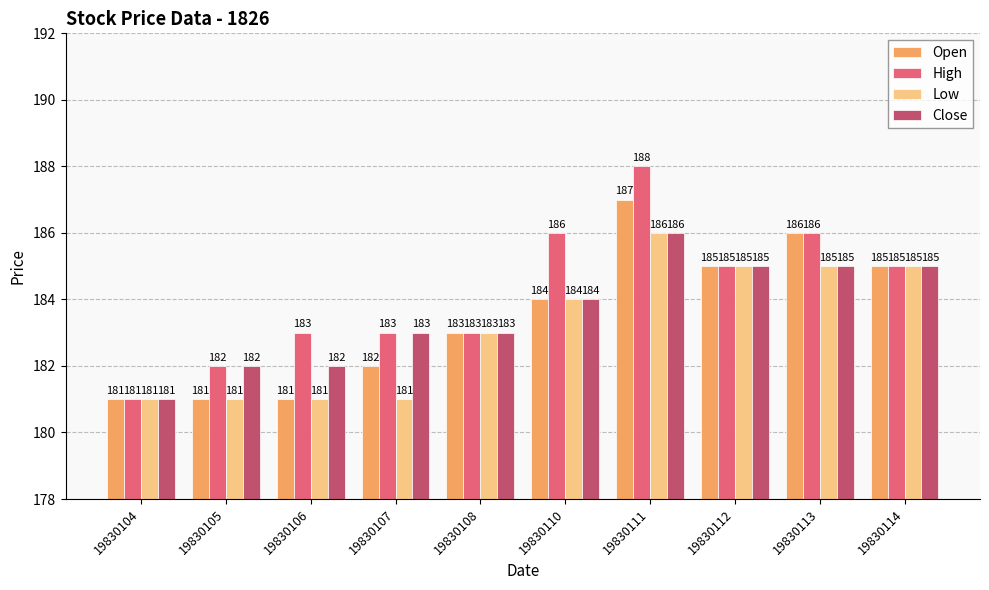

Reading left to right, what are all the values shown in this chart?

Open: 19830104=181	19830105=181	19830106=181	19830107=182	19830108=183	19830110=184	19830111=187	19830112=185	19830113=186	19830114=185
High: 19830104=181	19830105=182	19830106=183	19830107=183	19830108=183	19830110=186	19830111=188	19830112=185	19830113=186	19830114=185
Low: 19830104=181	19830105=181	19830106=181	19830107=181	19830108=183	19830110=184	19830111=186	19830112=185	19830113=185	19830114=185
Close: 19830104=181	19830105=182	19830106=182	19830107=183	19830108=183	19830110=184	19830111=186	19830112=185	19830113=185	19830114=185